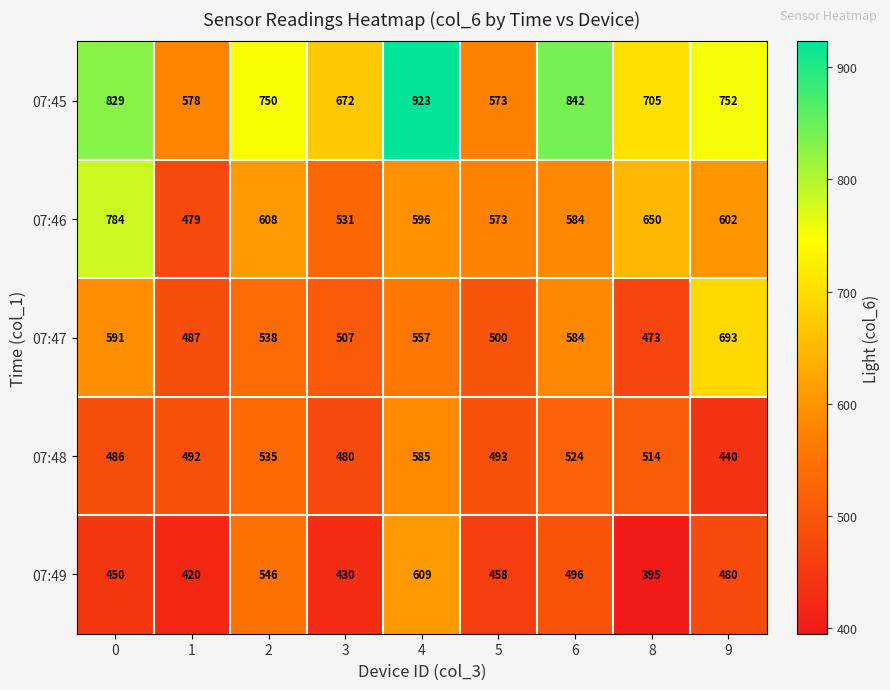

Rank the series by their maximum value, from highest to lowest.

07:45, 07:46, 07:47, 07:49, 07:48